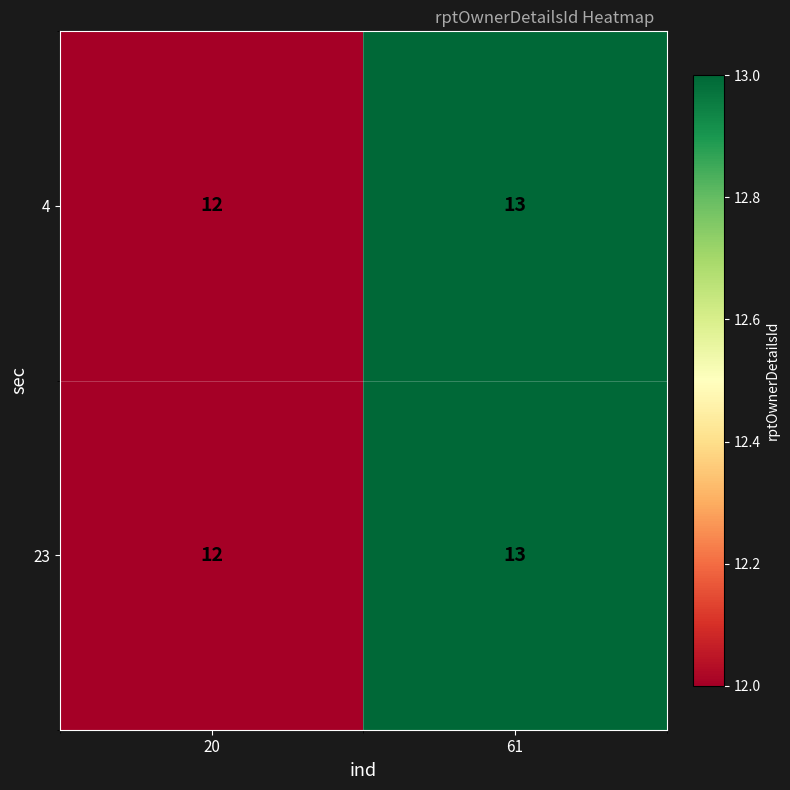

What is the total value across all series at 20?

24